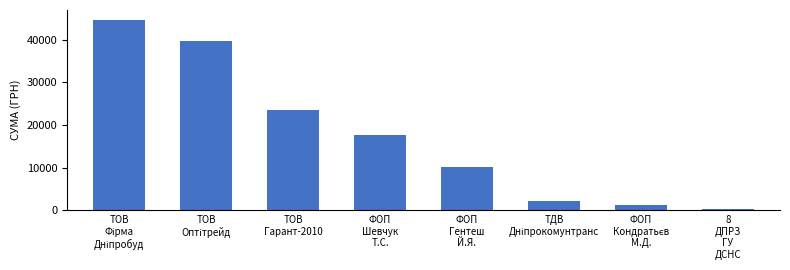

Reading right to left, extract all data points from this chart.

321.5	1193.0	2188.9	10144.0	17548.0	23586.0	39792.0	44730.5